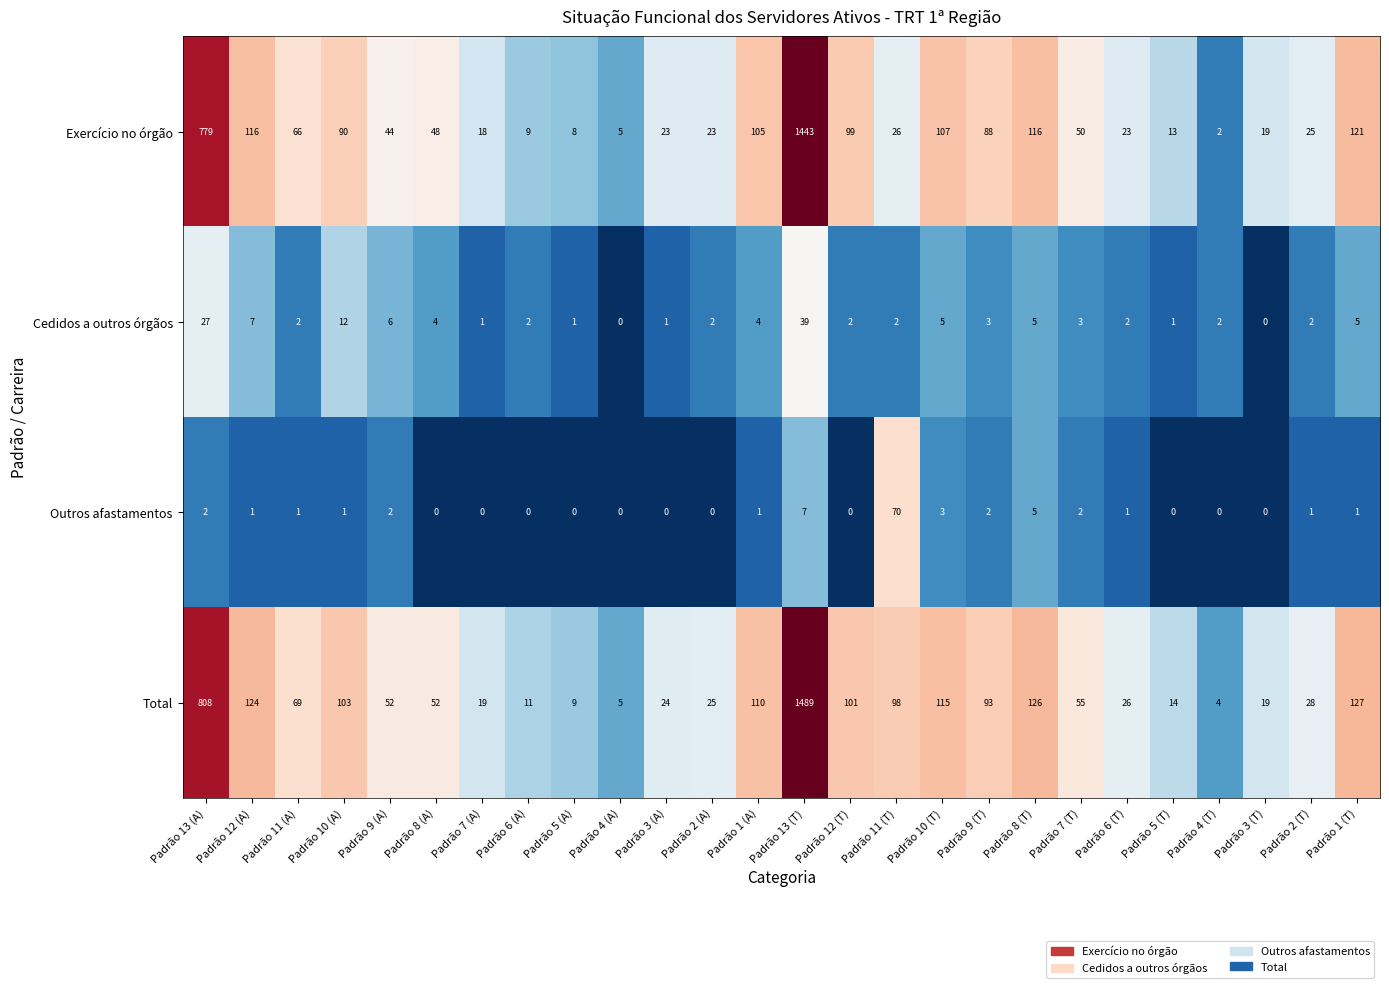

What is the difference between the Total values at Padrão 2 (T) and Padrão 3 (T)?

9